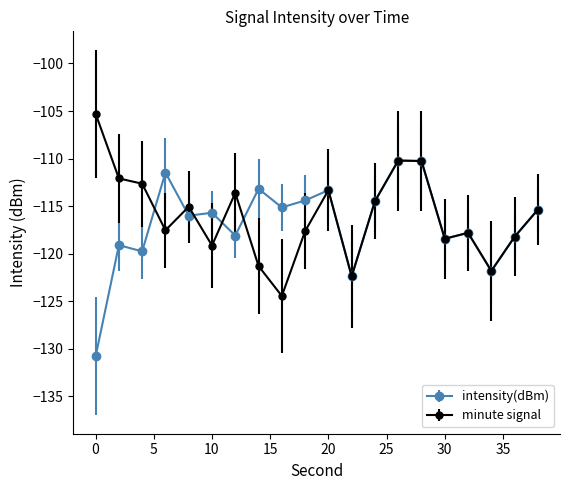

How many series are shown in this chart?

2